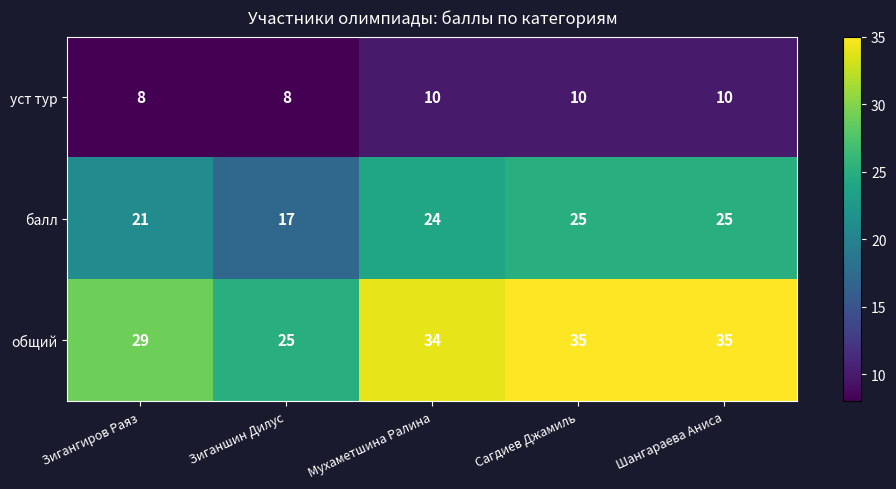

Reading left to right, extract all data points from this chart.

уст тур: 8	8	10	10	10
балл: 21	17	24	25	25
общий: 29	25	34	35	35